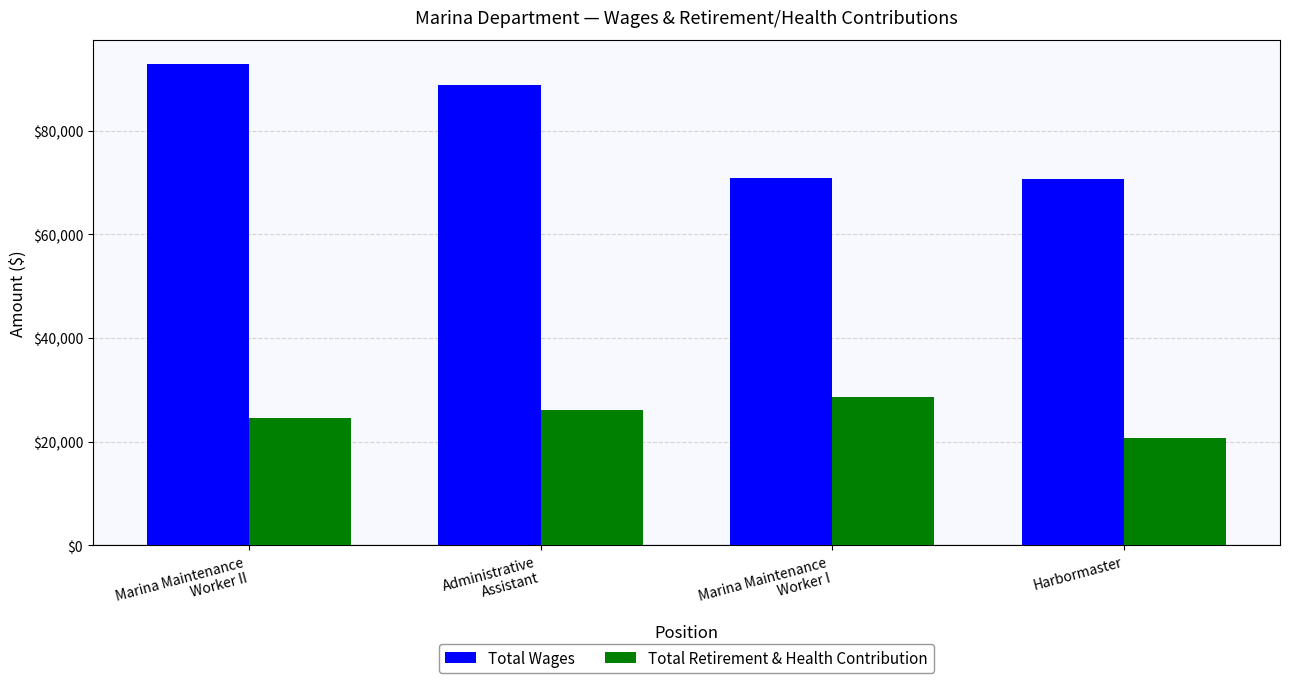

Rank the series by their maximum value, from lowest to highest.

Total Retirement & Health Contribution, Total Wages